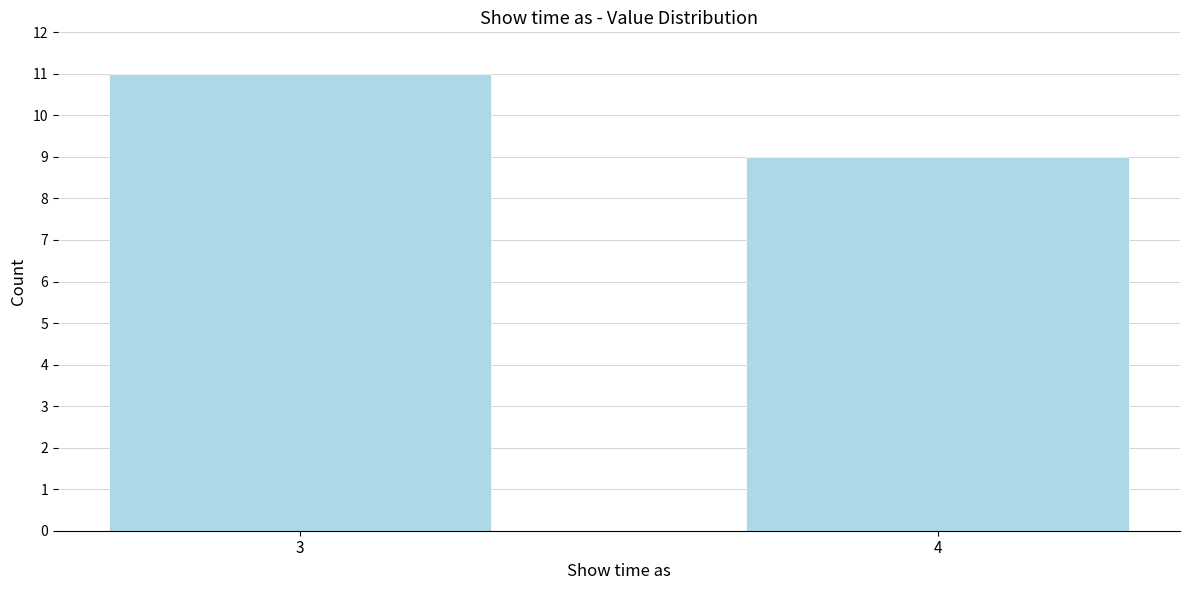

Reading left to right, transcribe all the data shown in this chart.

3=11	4=9